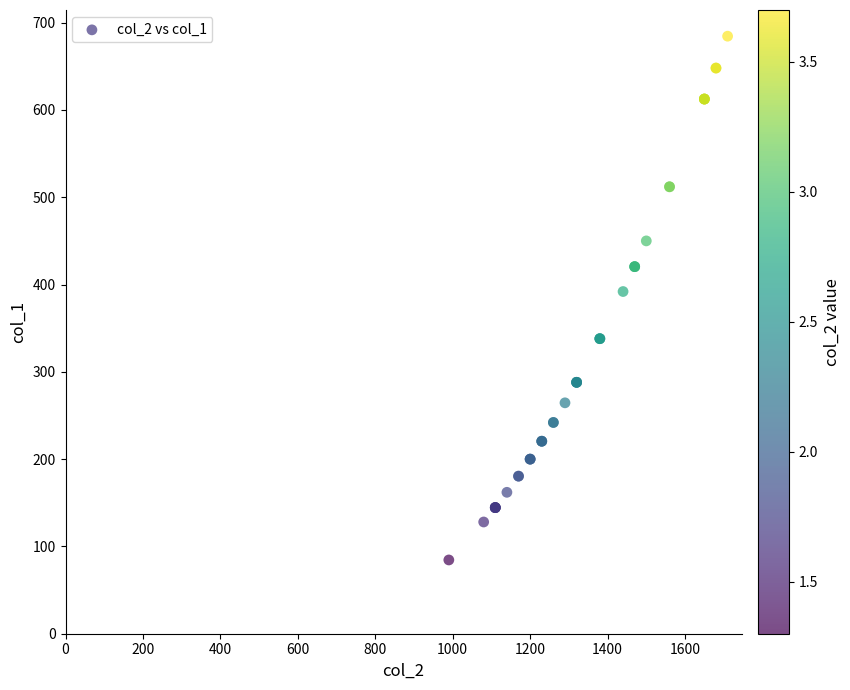

What Y value in the scatter plot is closest to 384?

392.0